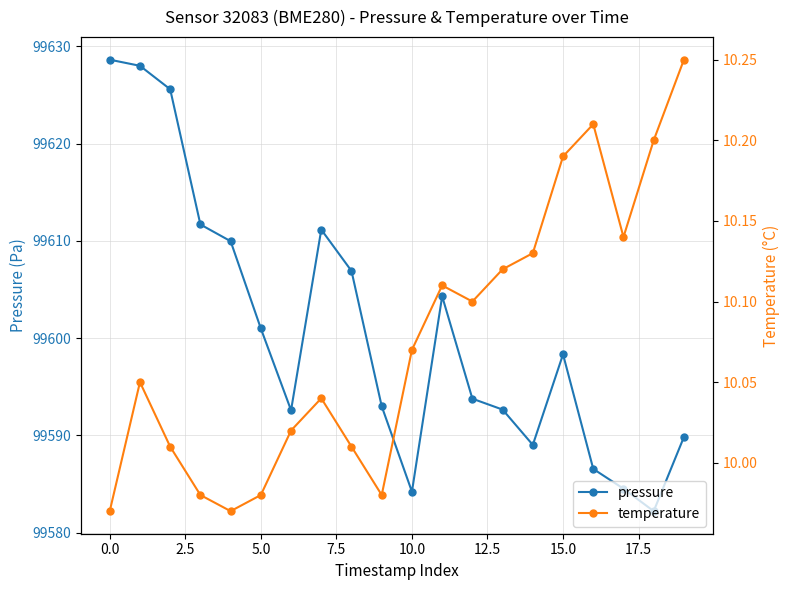

What is the minimum value for pressure?

99582.2